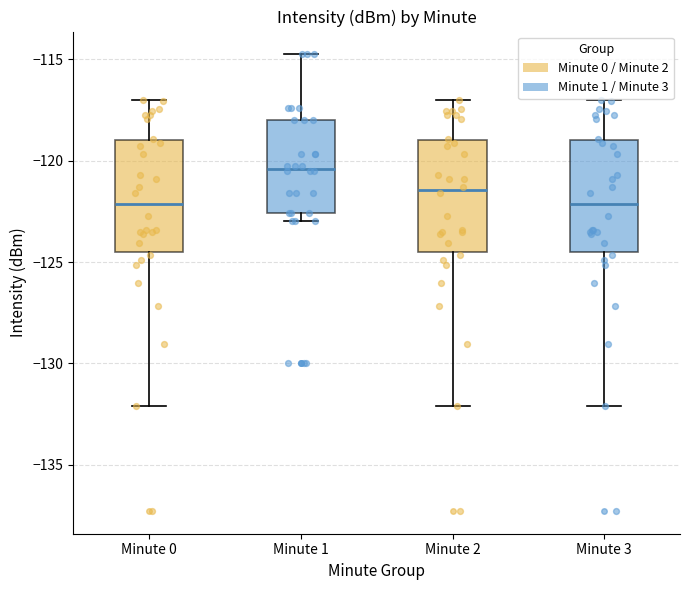

Reading left to right, read every box against the y-axis: the position of its median line, the range the box covers, and the ends of its whiskers. The values are not printed on the chart, so give them approximately, as read against the axis.

Minute 0: median -122.0, box -124.5 to -119.0, whiskers -132.0 to -117.0
Minute 1: median -120.5, box -122.5 to -118.0, whiskers -123.0 to -115.0
Minute 2: median -121.5, box -124.5 to -119.0, whiskers -132.0 to -117.0
Minute 3: median -122.0, box -124.5 to -119.0, whiskers -132.0 to -117.0